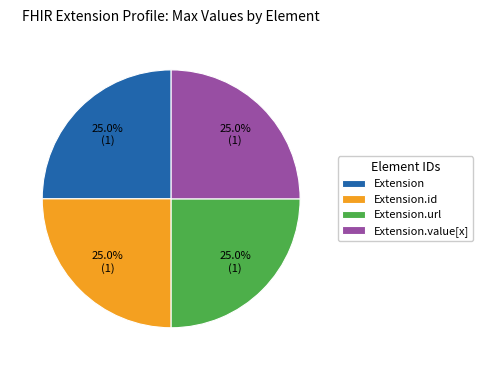

Combined, what portion of the pie is Extension.value[x] and Extension?

50.0%